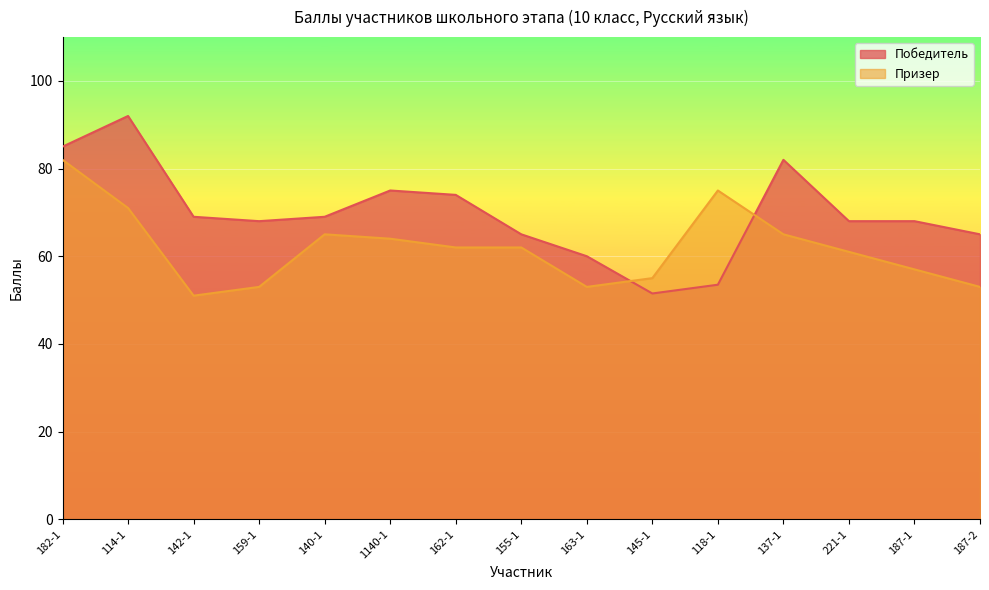

Between which two adjacent categories do Победитель and Призер first intersect?

163-1 and 145-1